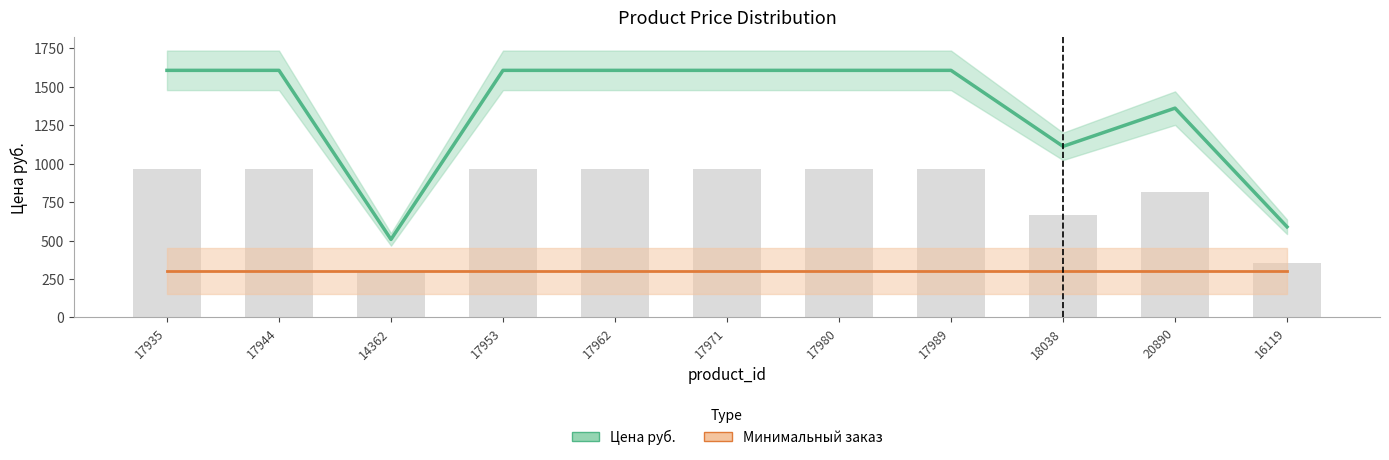

Which series has the largest range (max minus min)?

Цена руб.